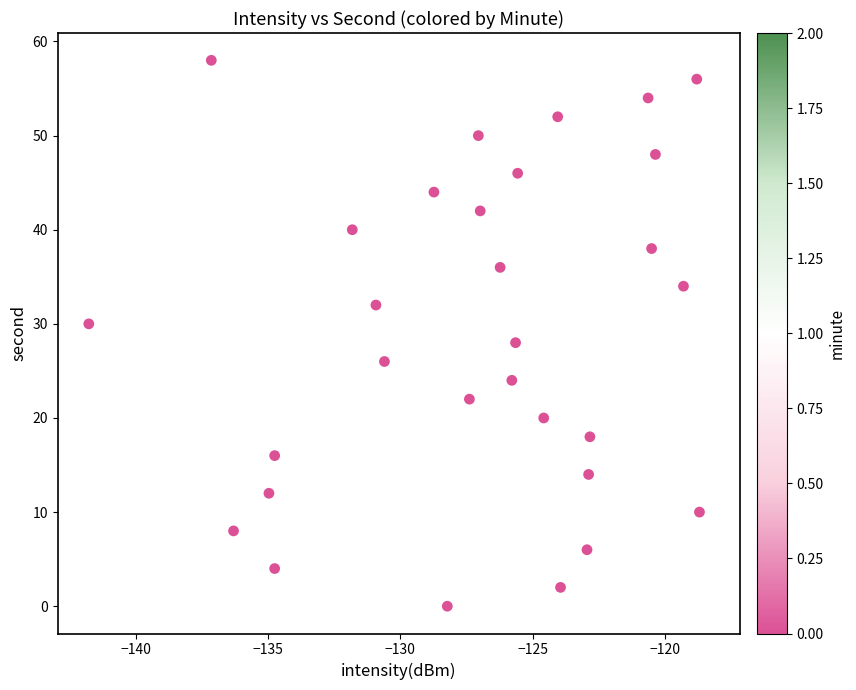

What is the range of Y values (max minus min)?

58